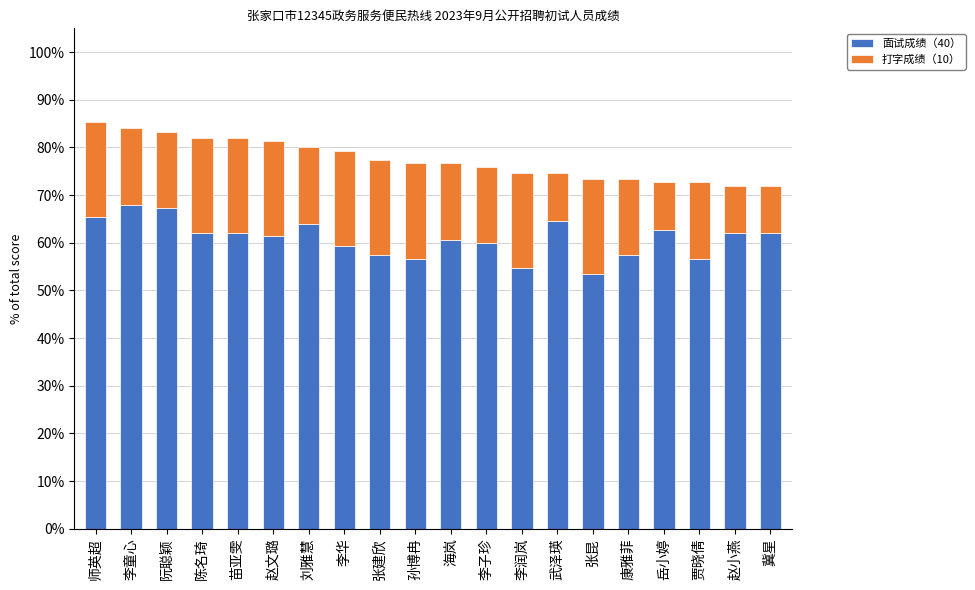

What is the difference between the maximum and second lowest values in the 面试成绩（40） series?

13.3